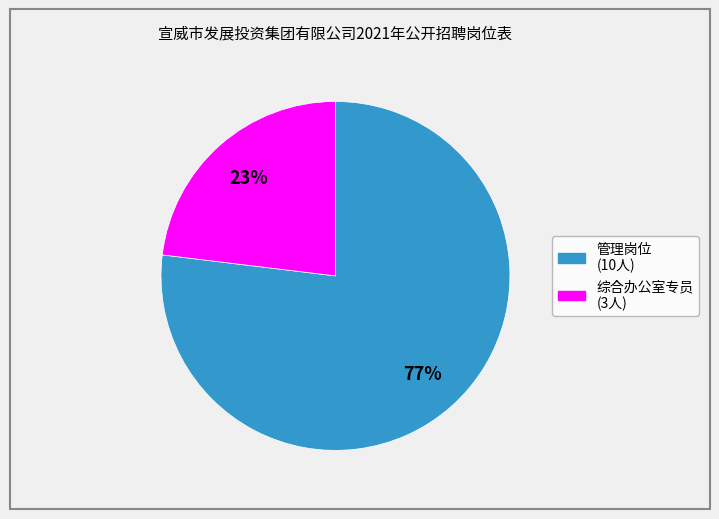

How many segments does this pie chart have?

2